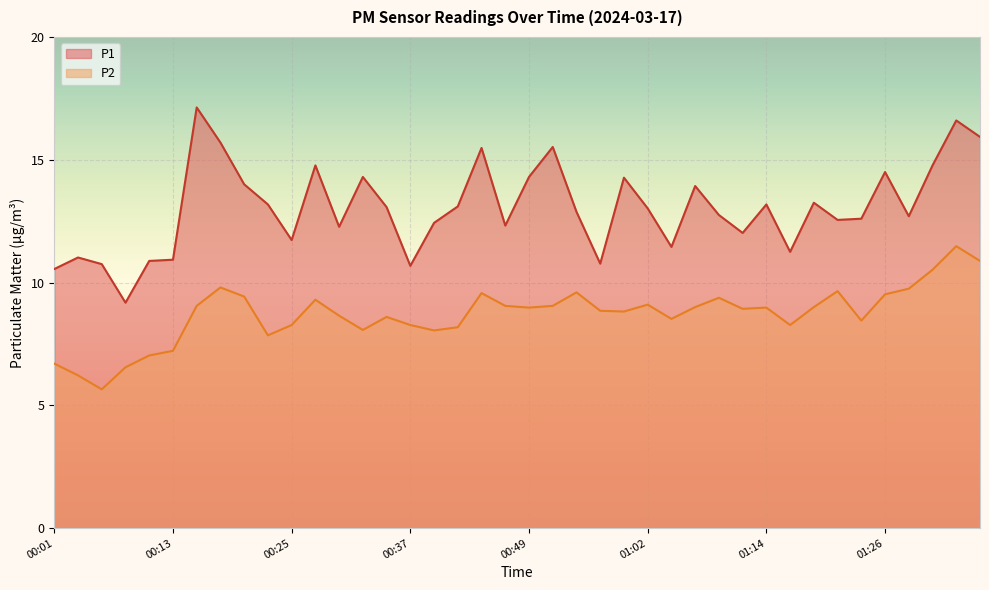

True or false: P2 and P1 intersect in this chart.

False